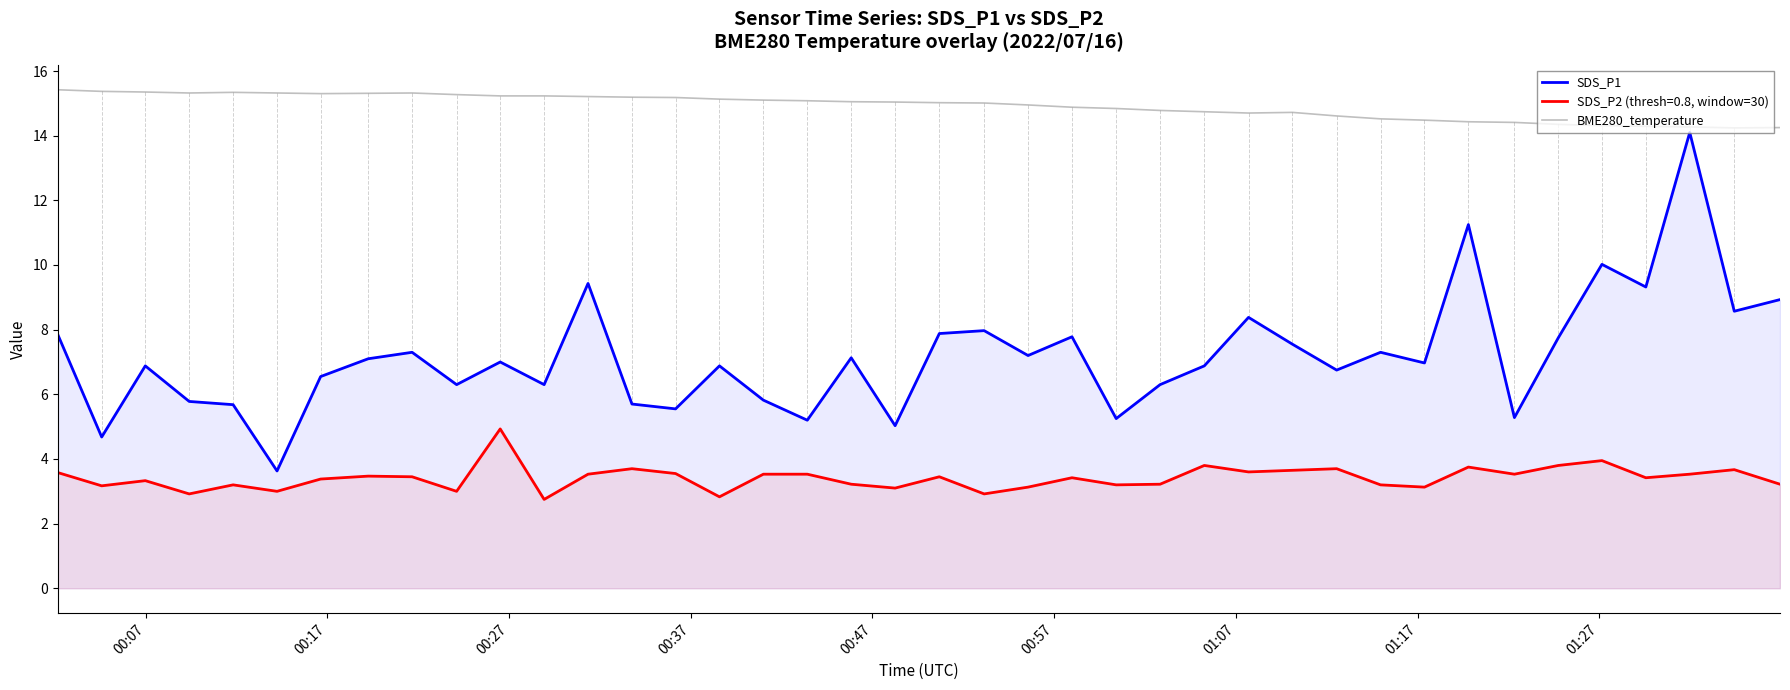

What is the maximum value shown in the chart?

15.4